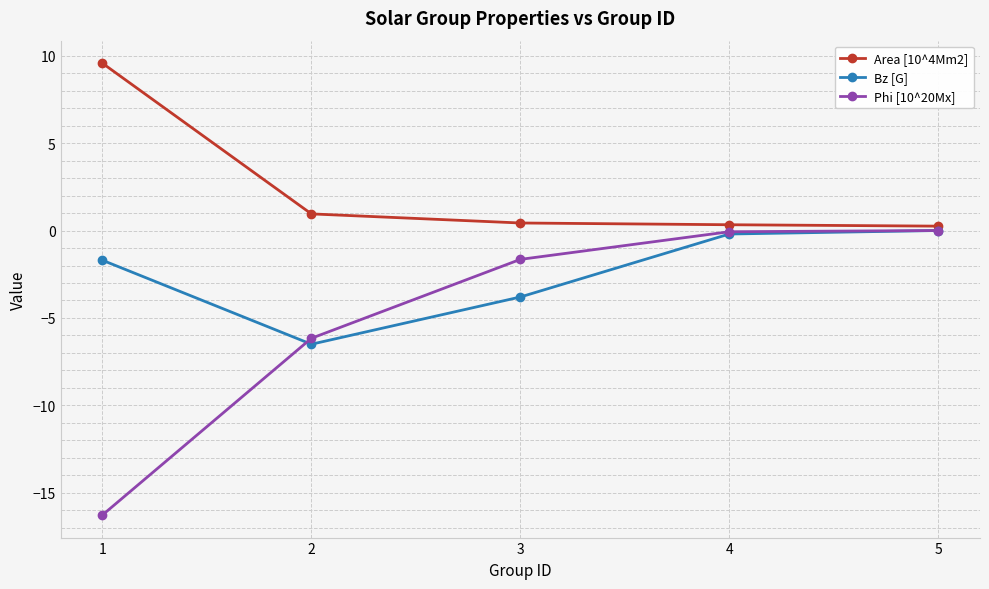

At 3, list the series in order from largest to smallest.

Area [10^4Mm2], Phi [10^20Mx], Bz [G]